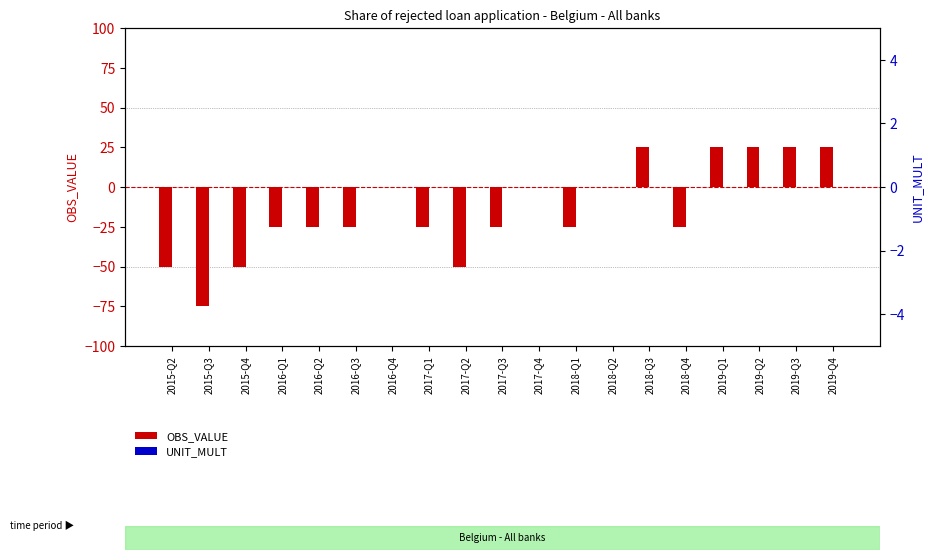

What are all the series names shown in the legend?

OBS_VALUE, UNIT_MULT